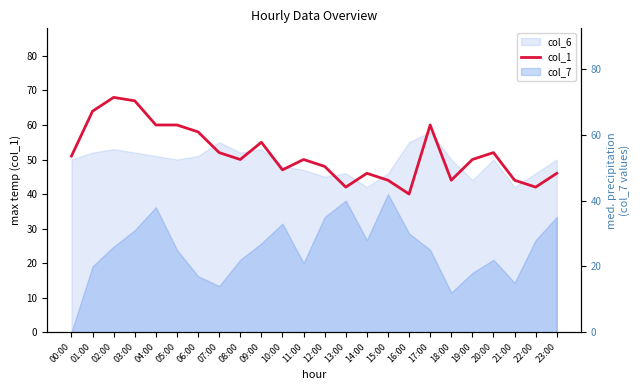

True or false: the data shows 55 at 09:00.

True